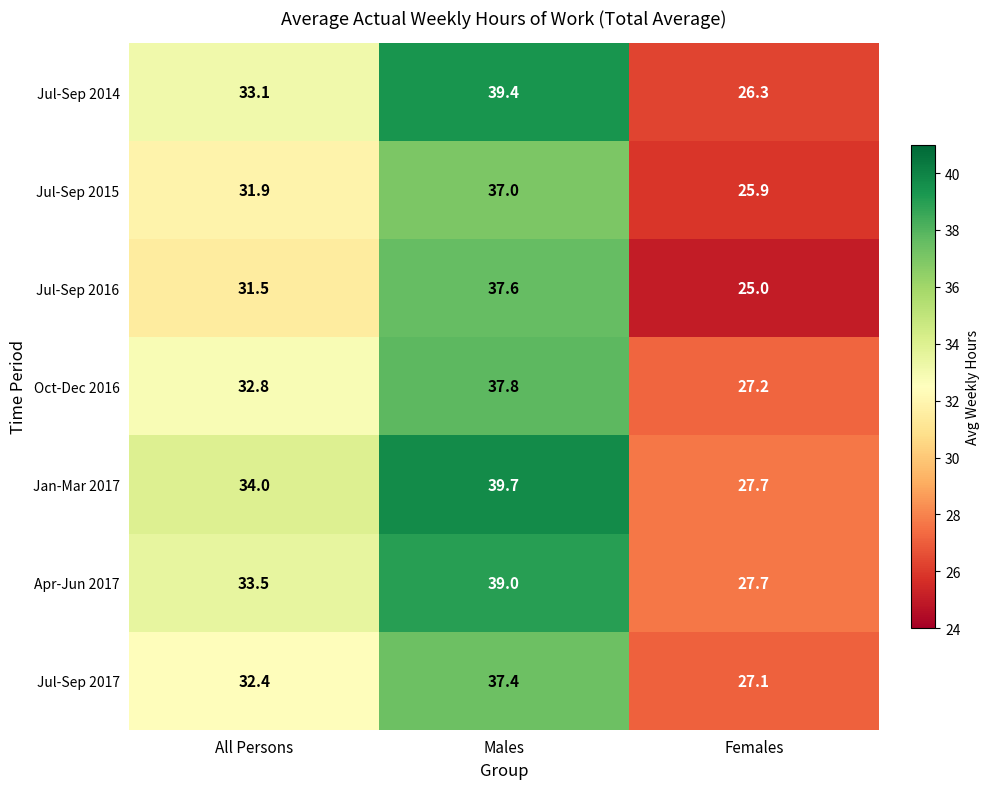

How many values in the Jul-Sep 2016 series exceed 31?

2